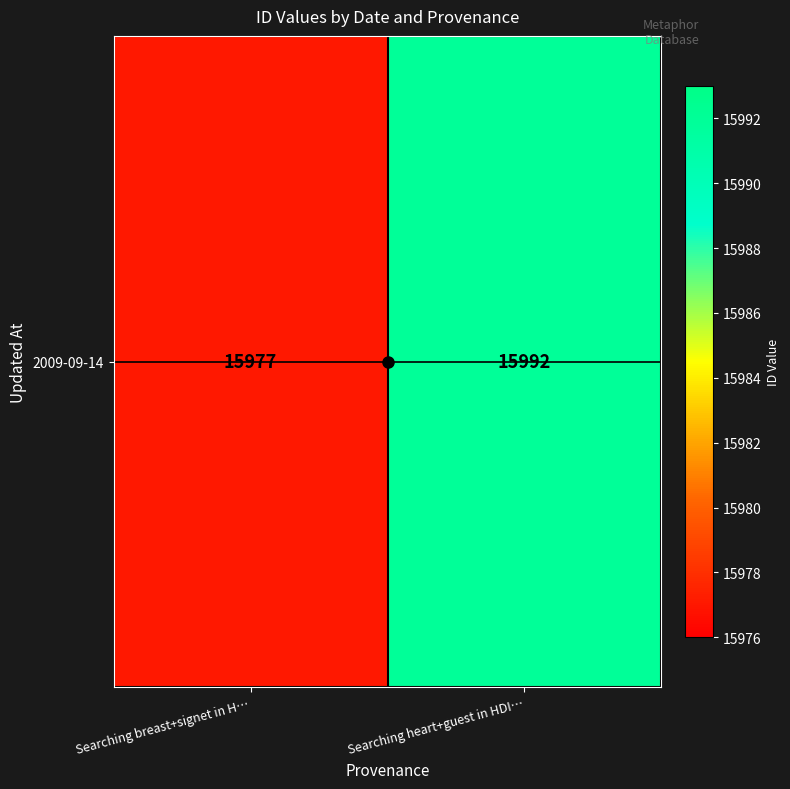

What is the change in value from Searching breast+signet in H… to Searching heart+guest in HDI…?

+15